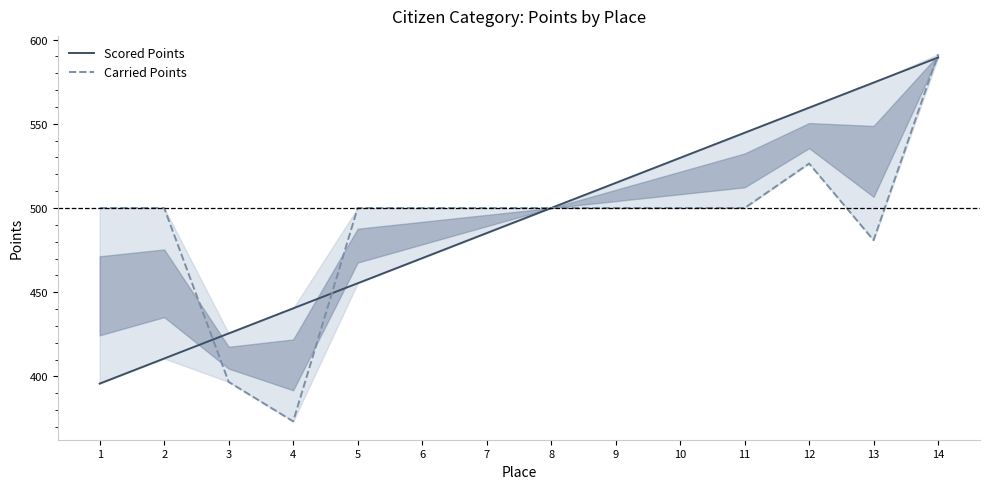

What is the difference between the maximum and second lowest values in the Scored Points series?

178.7